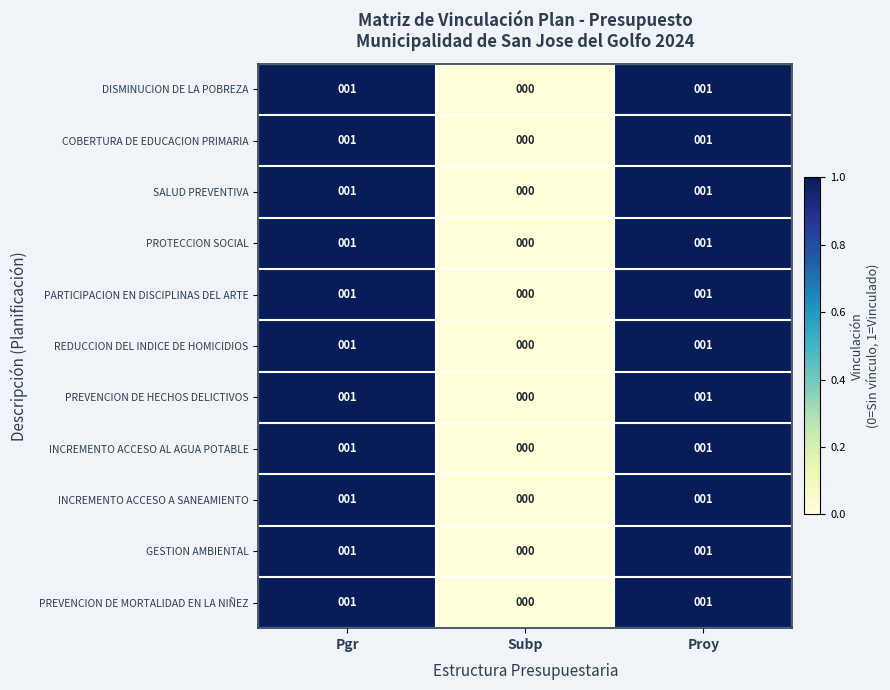

Which category has the lowest value in the PREVENCION DE MORTALIDAD EN LA NIÑEZ series?

Subp